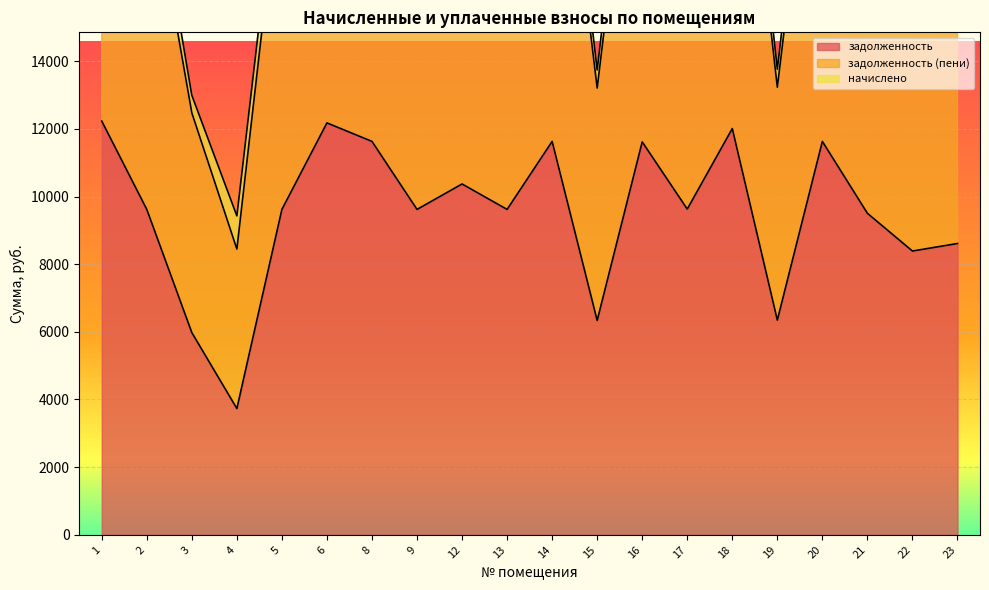

What is the average value of the задолженность series?

9514.8